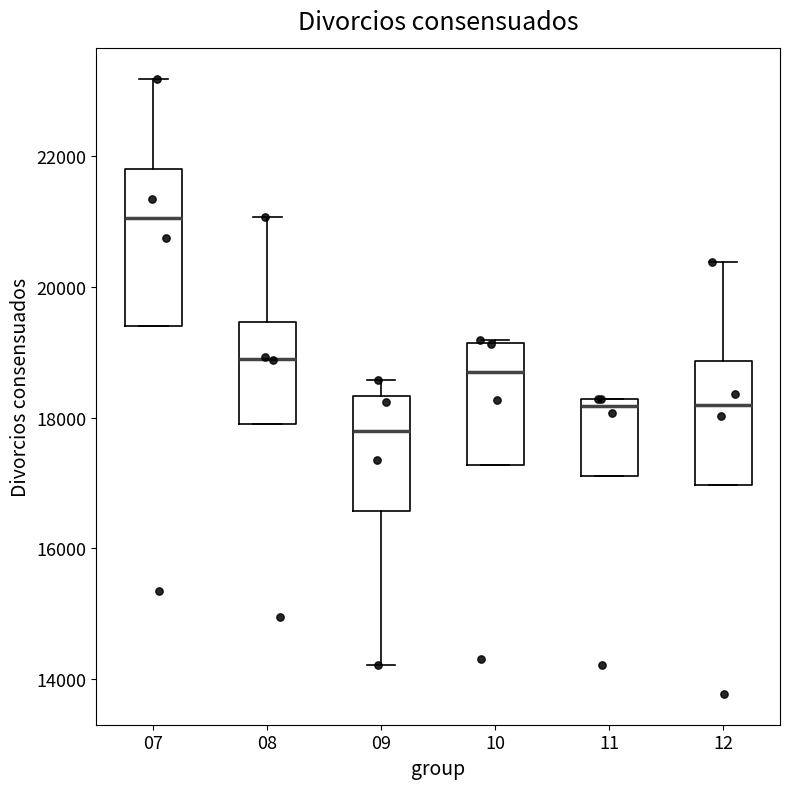

Reading left to right, read every box against the y-axis: the position of its median line, the range the box covers, and the ends of its whiskers. The values are not printed on the chart, so give them approximately, as read against the axis.

07: median 21000, box 19400 to 21800, whiskers 19400 to 23200
08: median 19000, box 17800 to 19400, whiskers 17800 to 21000
09: median 17800, box 16600 to 18400, whiskers 14200 to 18600
10: median 18600, box 17200 to 19200, whiskers 17200 to 19200
11: median 18200 (just below the box's upper edge), box 17200 to 18200, whiskers 17200 to 18200
12: median 18200, box 17000 to 18800, whiskers 17000 to 20400